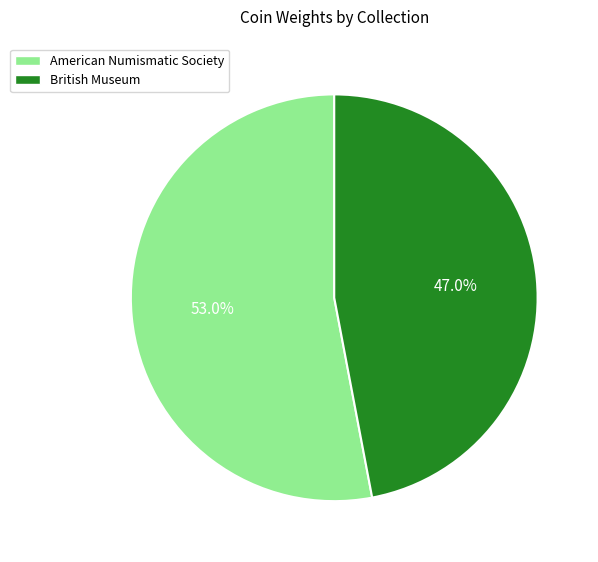

To the nearest percent, what portion does American Numismatic Society represent?

53%